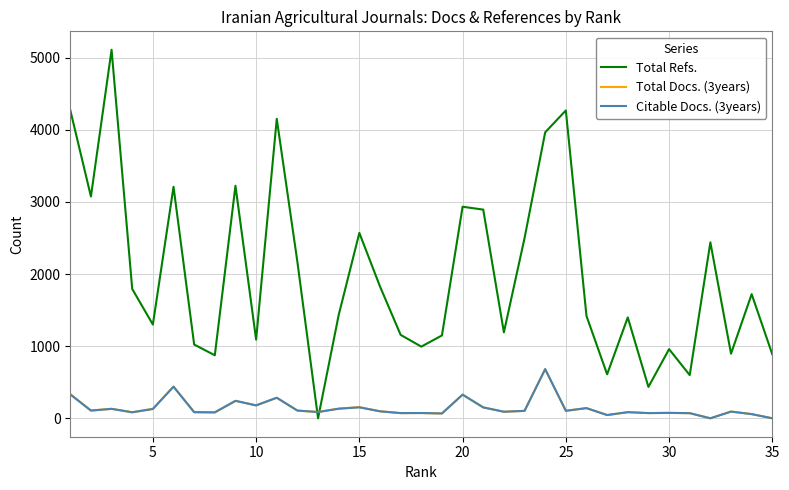

After their last crossing, which series has the higher values: Total Refs. or Total Docs. (3years)?

Total Refs.